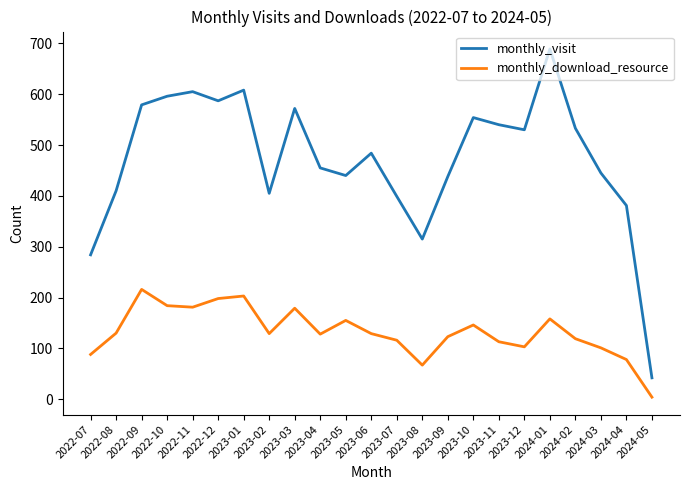

What is the average value of the monthly_visit series?

474